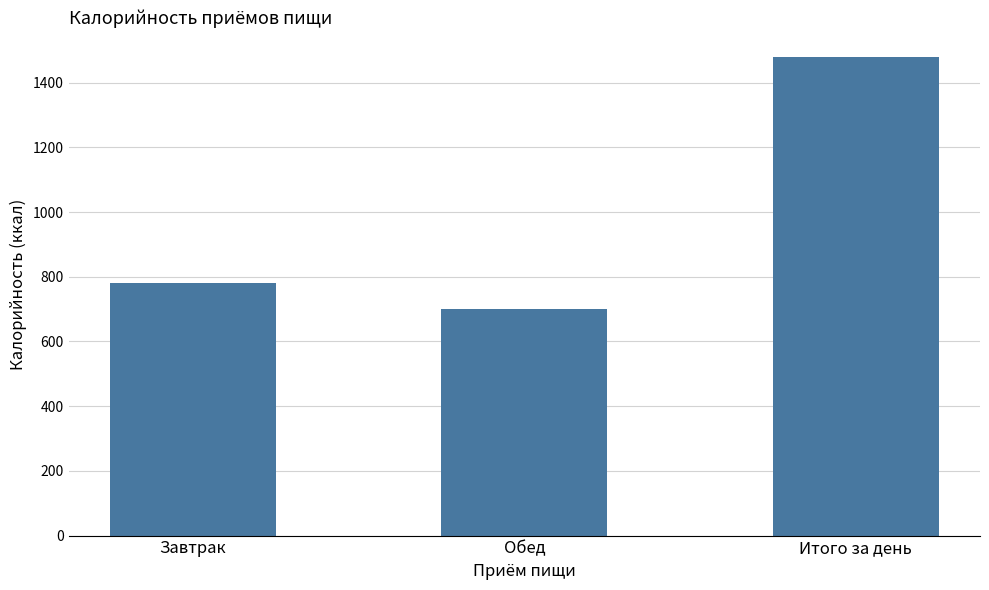

What is the greatest value displayed?

1480